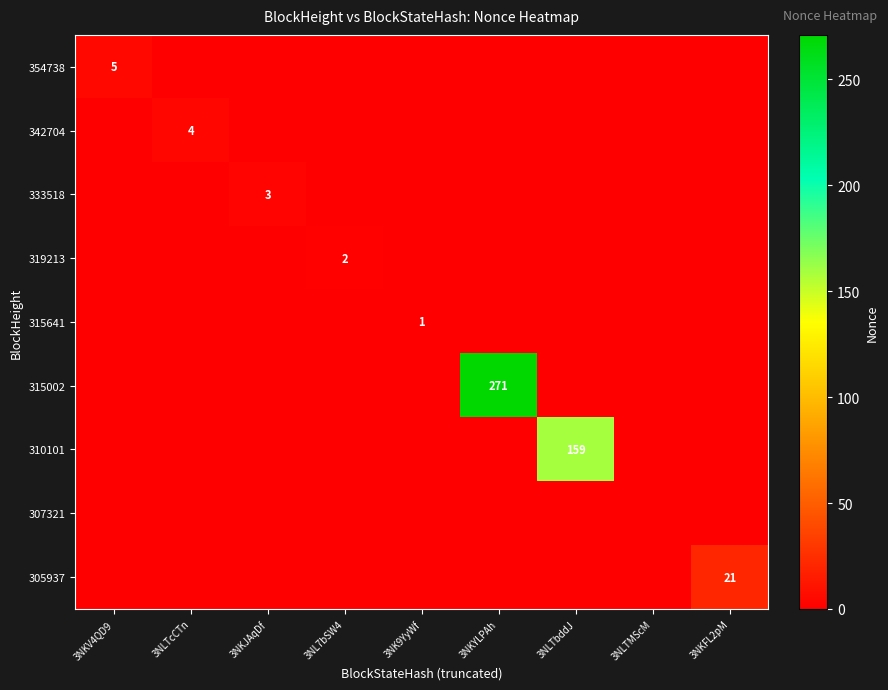

At how many categories does at least one series exceed 259?

1